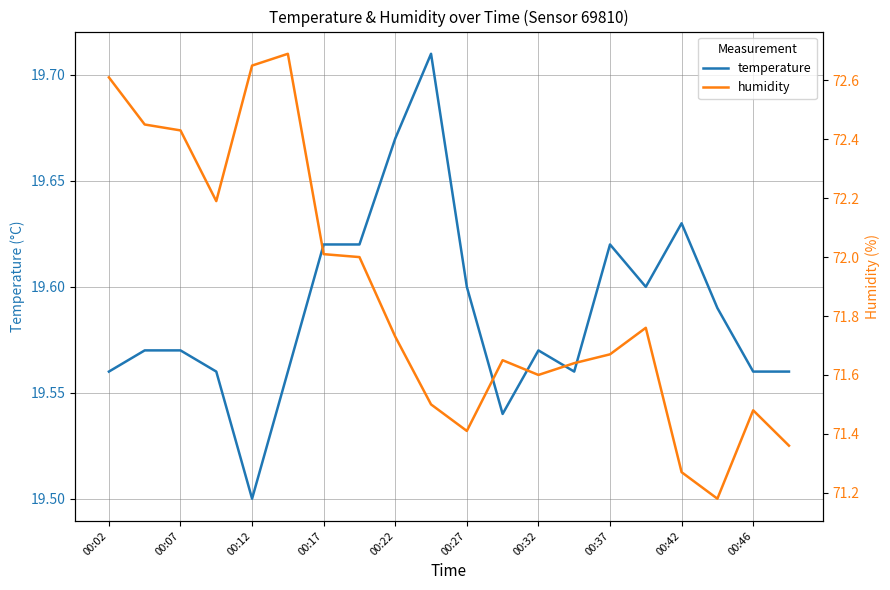

At which label is temperature closest to 19?

00:12